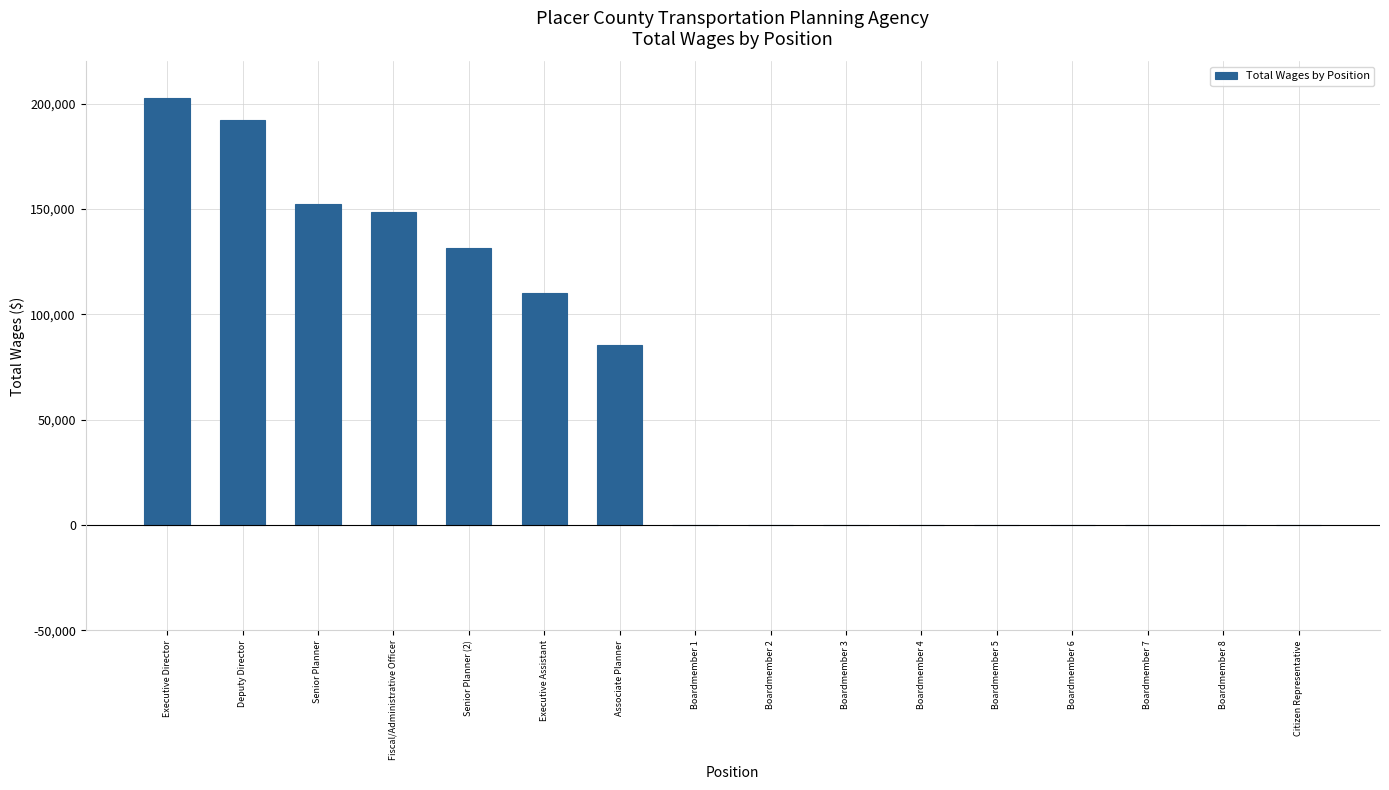

What is the maximum value shown in the chart?

202585